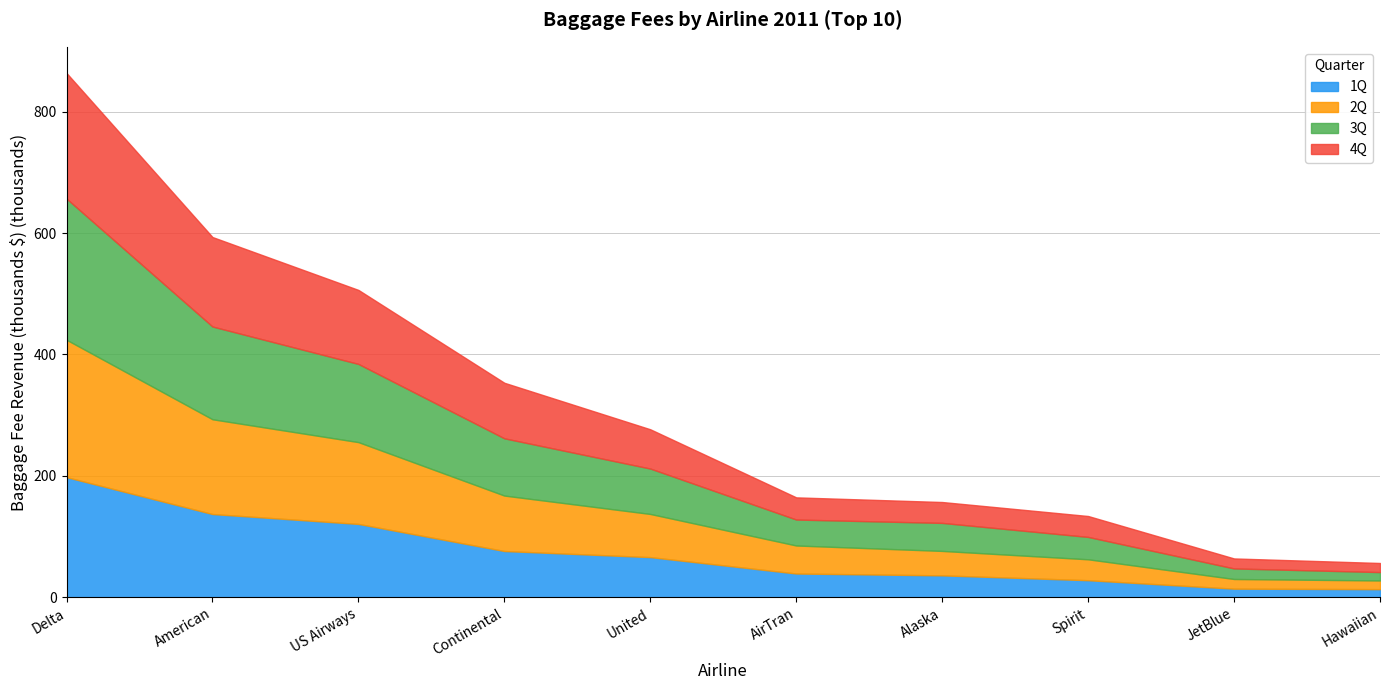

How many series are shown in this chart?

4